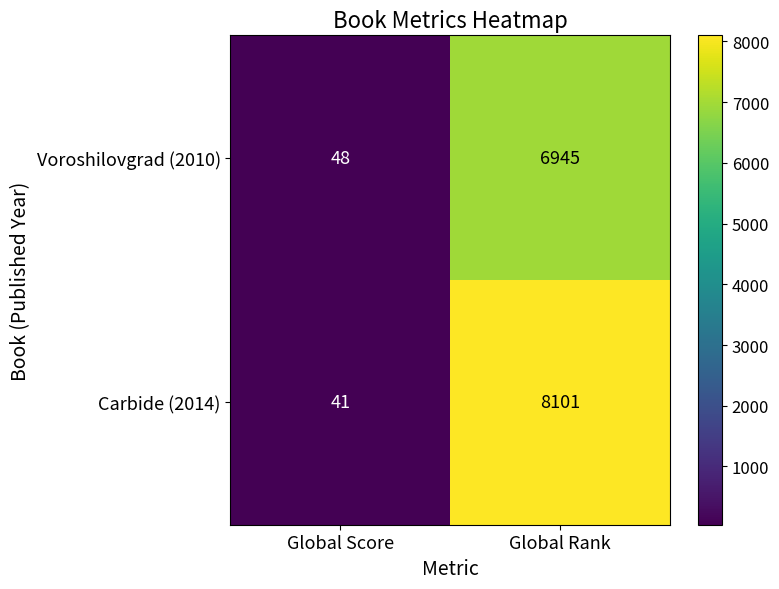

Reading left to right, what are all the values shown in this chart?

Voroshilovgrad (2010): 48	6945
Carbide (2014): 41	8101